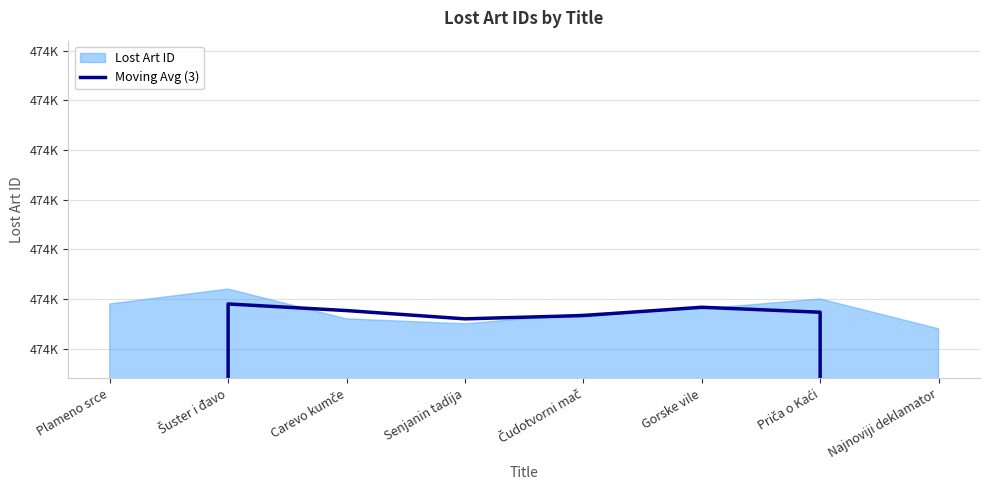

Which has a higher value, Carevo kumče or Šuster i đavo?

Šuster i đavo